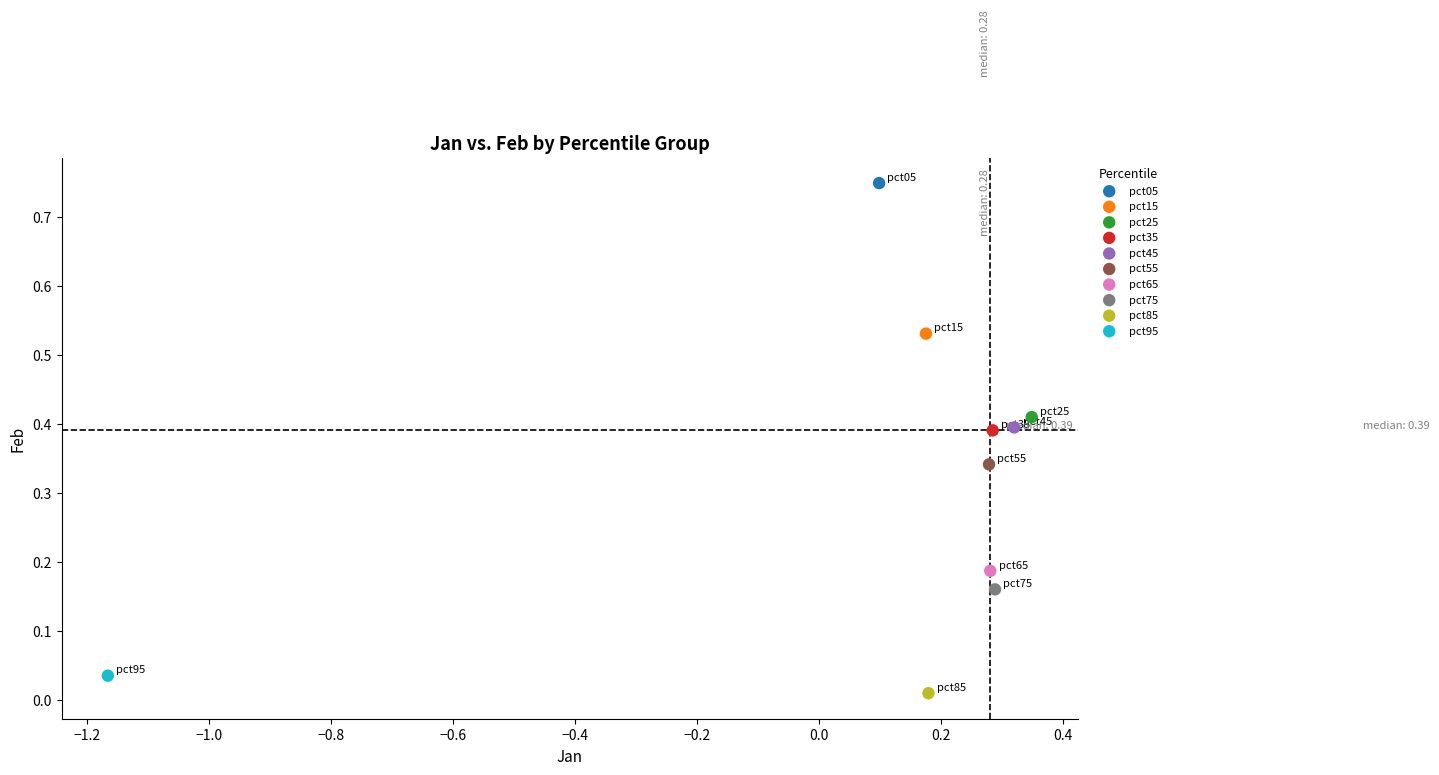

Which series contains the lowest Y value?

pct85